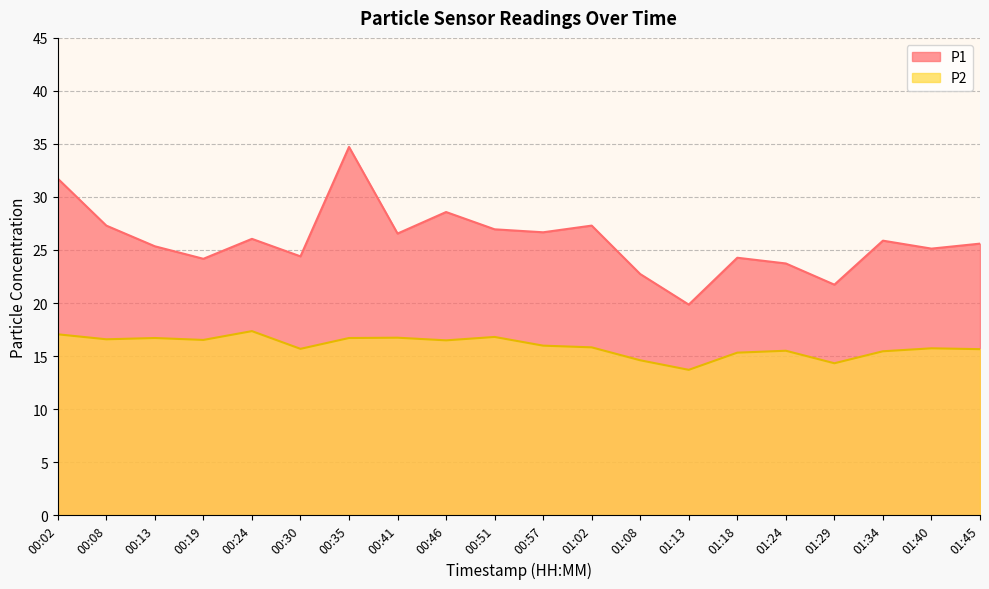

What is the average value of the P1 series?

25.9